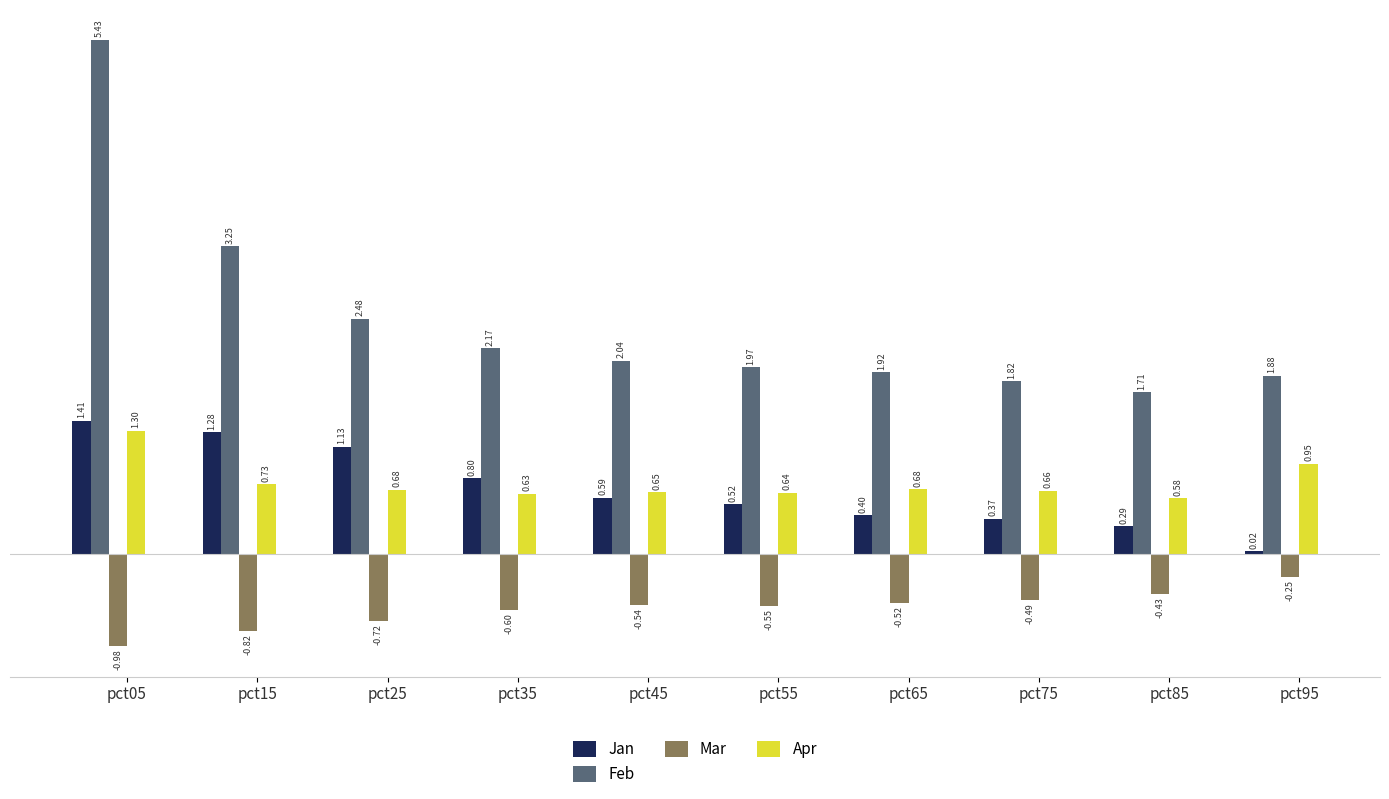

The Feb series shows 3.2 at pct75. True or false?

False